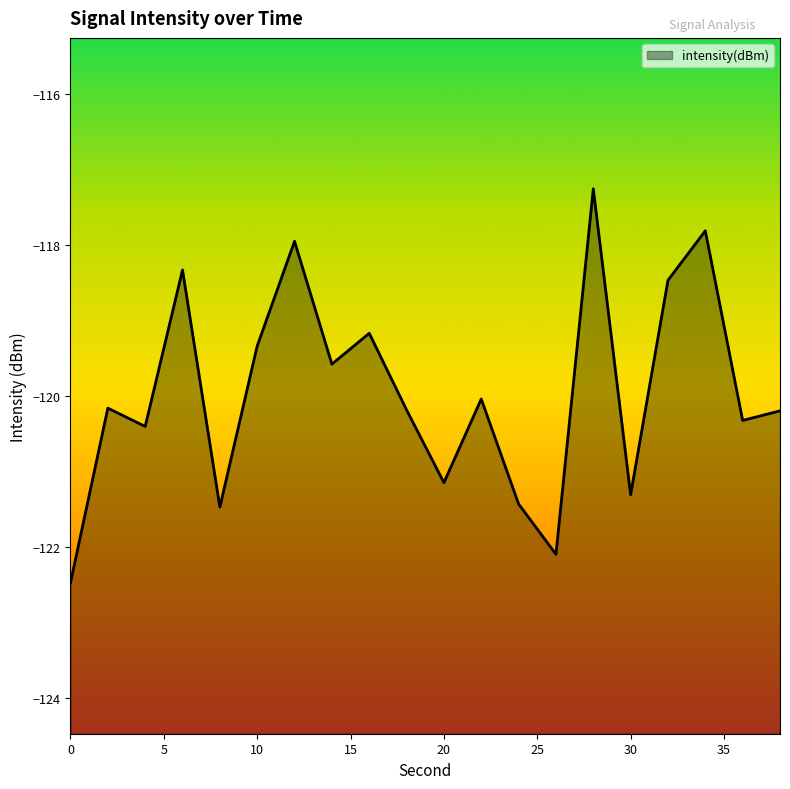

What is the change in value from 6 to 14?

-1.2